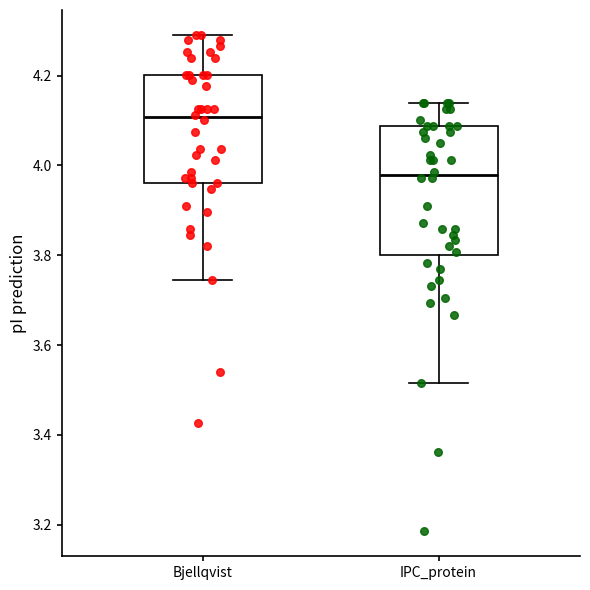

Reading left to right, read every box against the y-axis: the position of its median line, the range the box covers, and the ends of its whiskers. The values are not printed on the chart, so give them approximately, as read against the axis.

Bjellqvist: median 4.10, box 3.96 to 4.20, whiskers 3.74 to 4.30
IPC_protein: median 3.98, box 3.80 to 4.08, whiskers 3.52 to 4.14